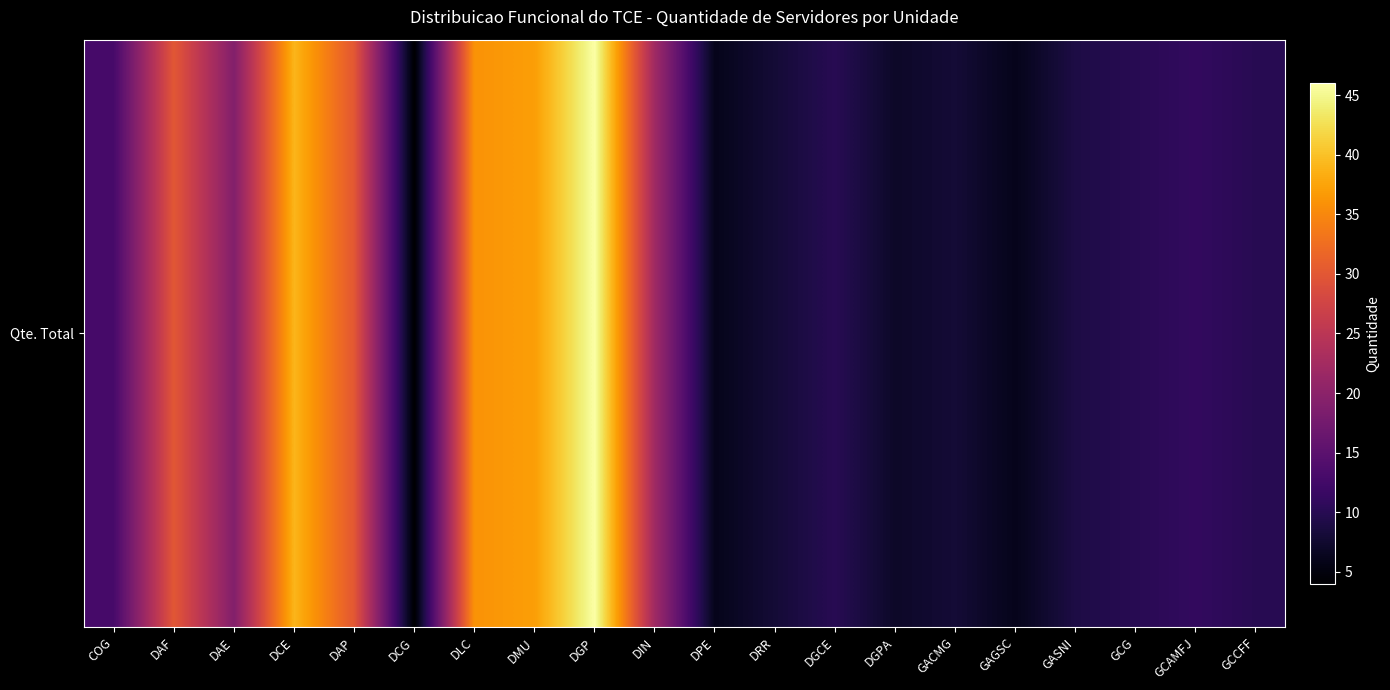

What is the sum of the values at DIN and DGP?

68